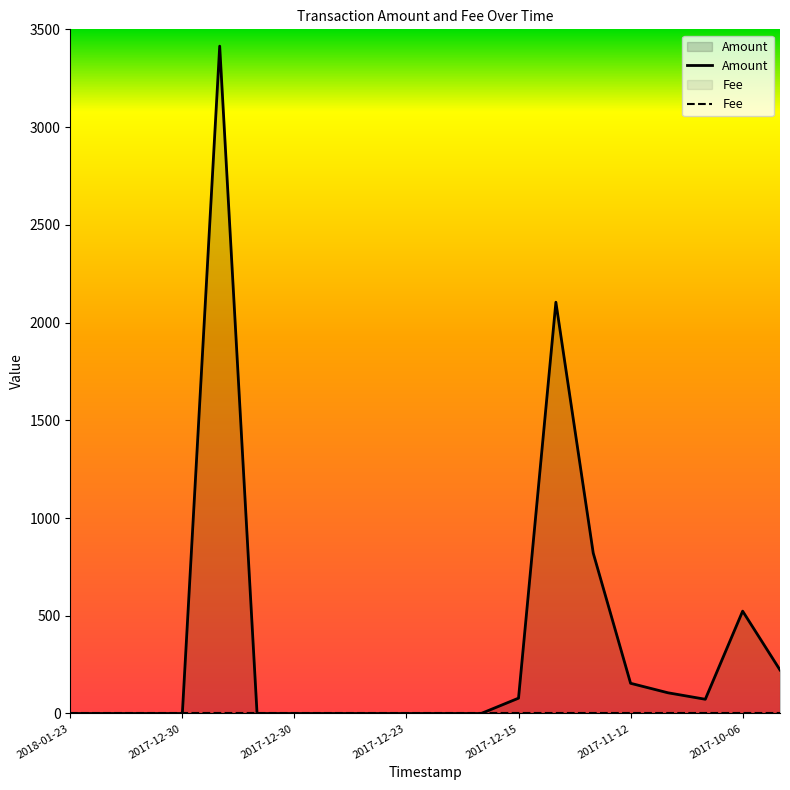

What is the highest value of the Fee series?

1.0